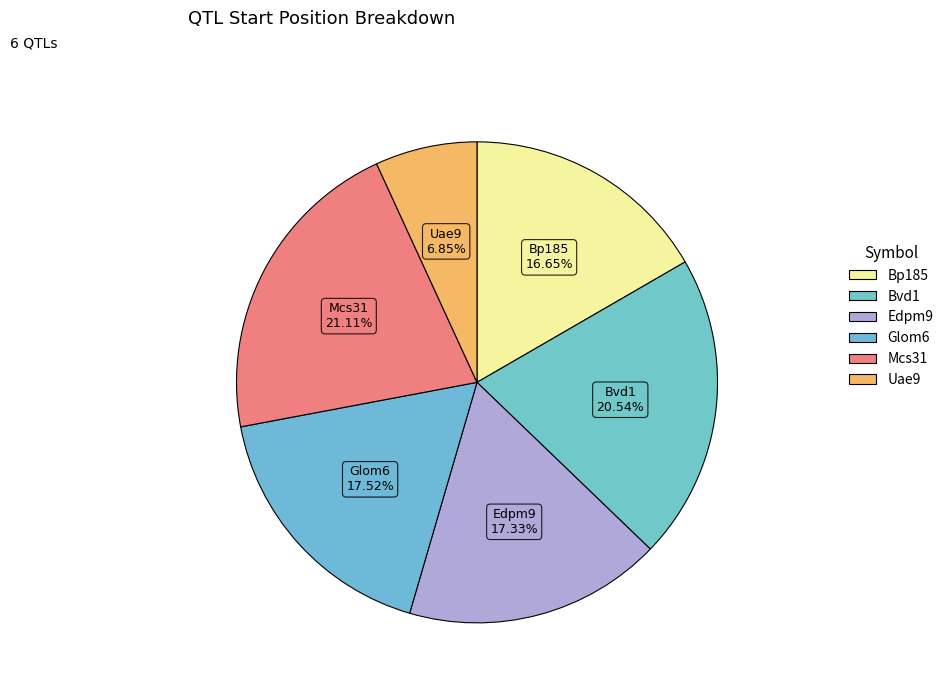

Which has a higher value, Bvd1 or Edpm9?

Bvd1